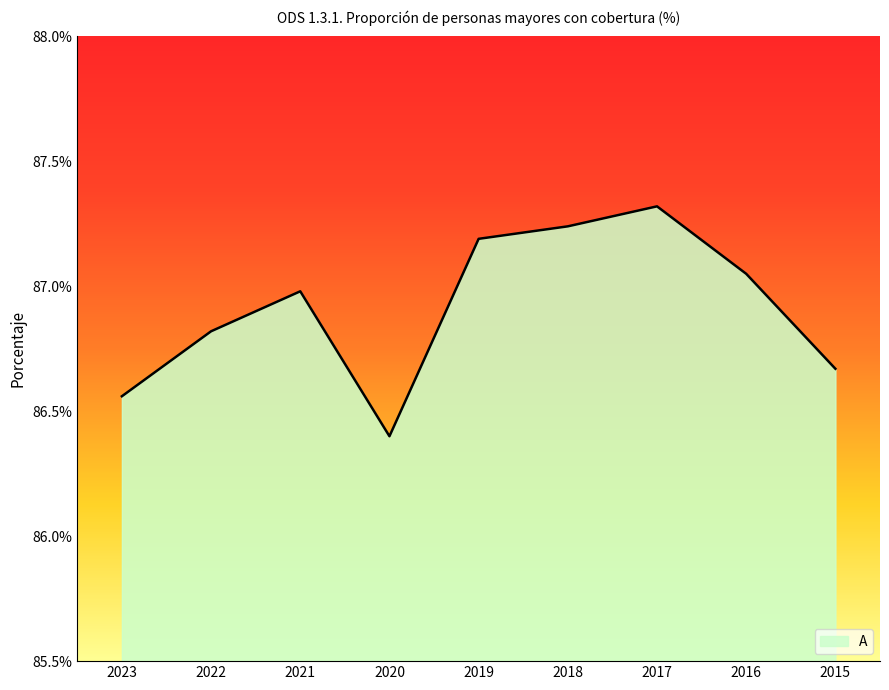

The value at 2023 is 145.7. True or false?

False